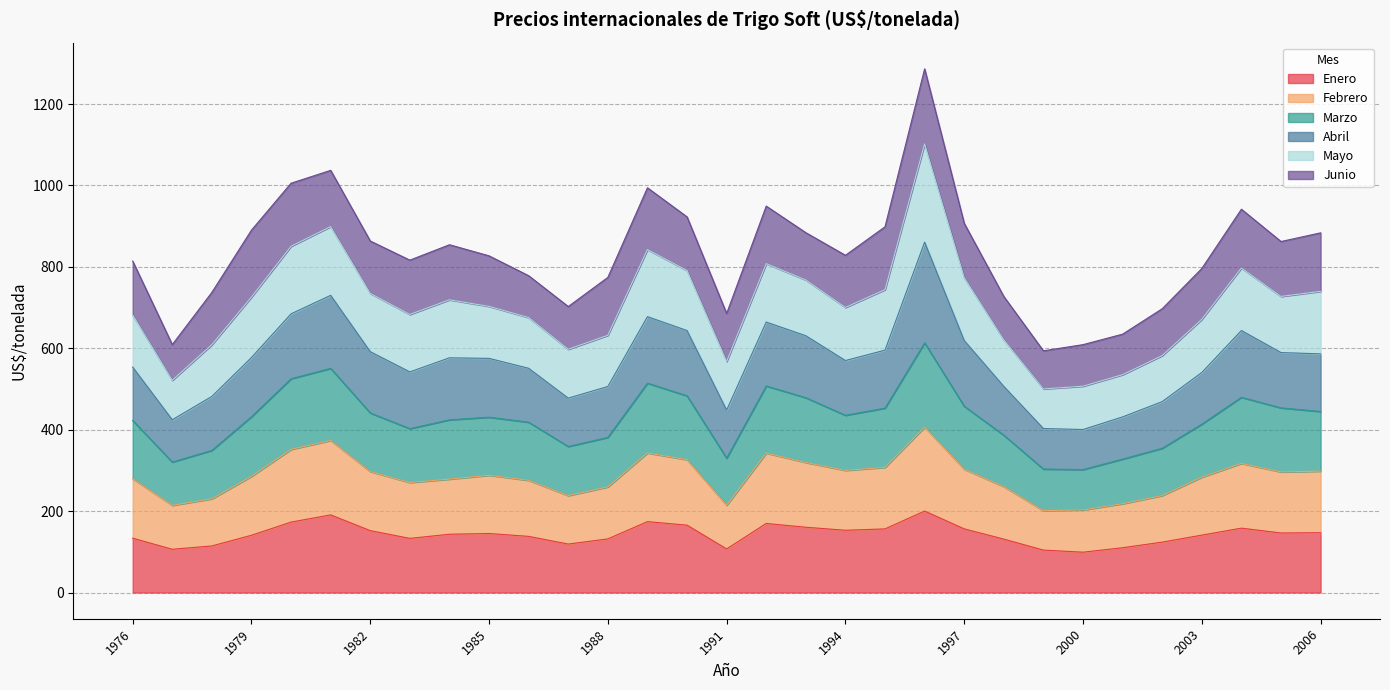

The Enero series shows 145.1 at 1985. True or false?

True